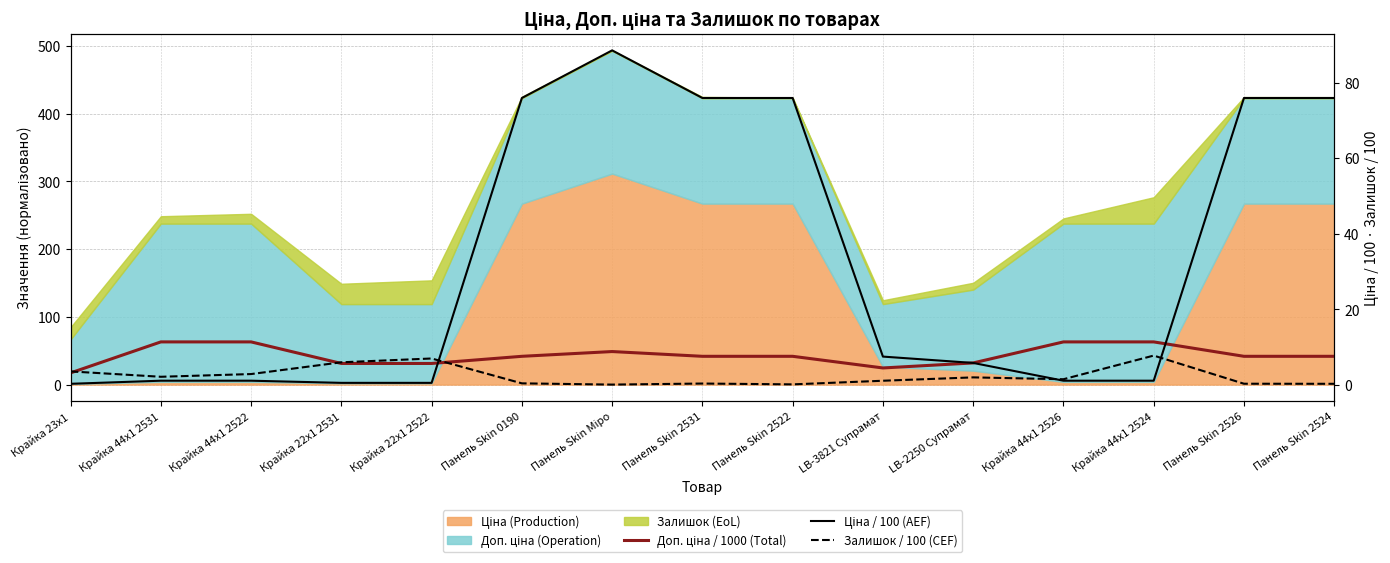

Between Крайка 22x1 2522 and Панель Skin 2524, which series saw the biggest shift?

Ціна / 100 (AEF)